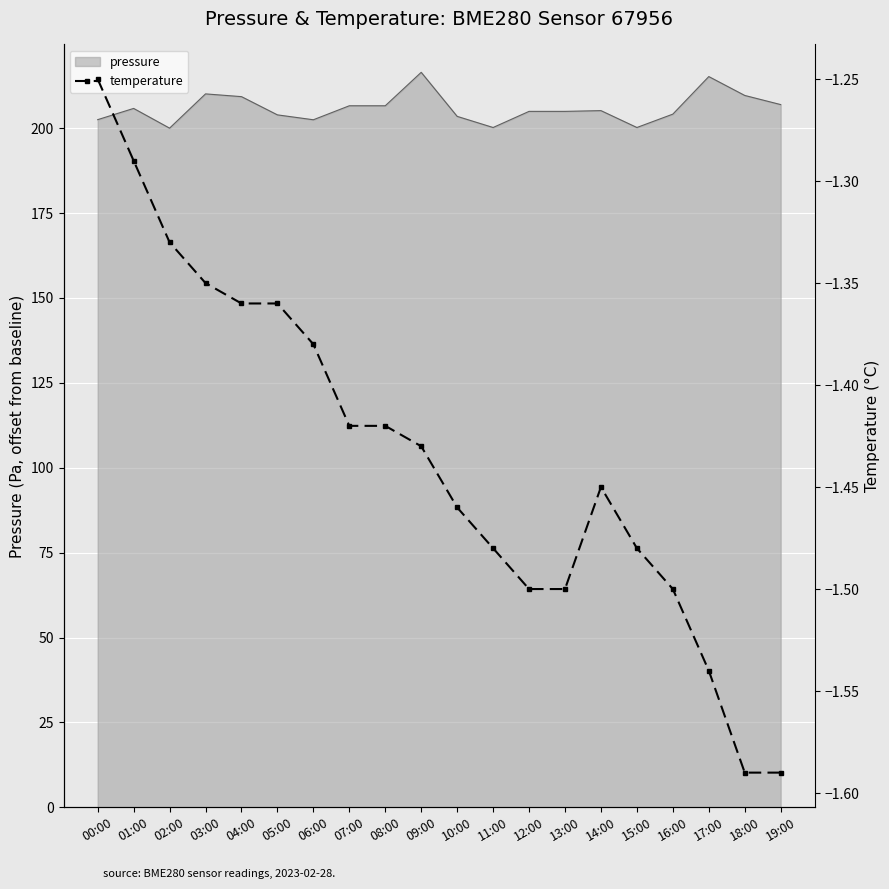

Reading left to right, extract all data points from this chart.

00:00=-1.2	01:00=-1.3	02:00=-1.3	03:00=-1.4	04:00=-1.4	05:00=-1.4	06:00=-1.4	07:00=-1.4	08:00=-1.4	09:00=-1.4	10:00=-1.5	11:00=-1.5	12:00=-1.5	13:00=-1.5	14:00=-1.4	15:00=-1.5	16:00=-1.5	17:00=-1.5	18:00=-1.6	19:00=-1.6